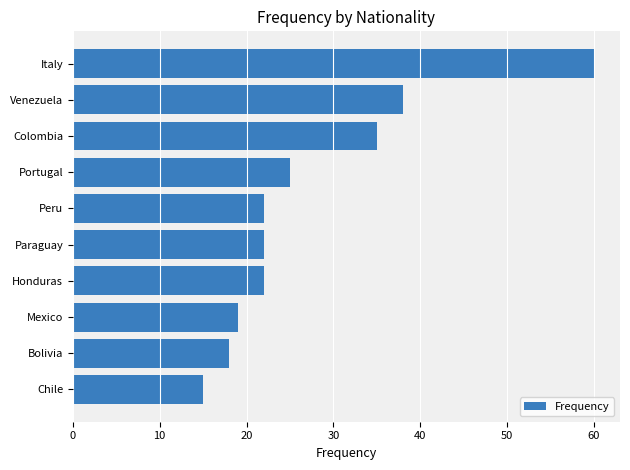

How many distinct data groups are displayed?

1